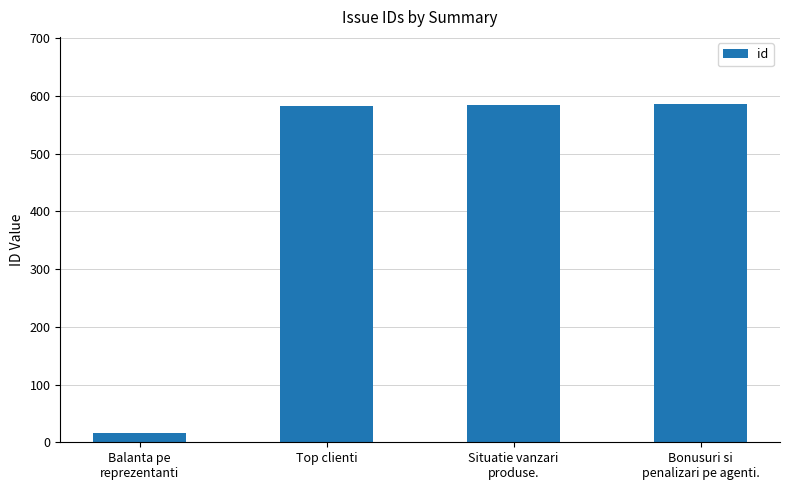

Approximately how many times larger is the value at Situatie vanzari
produse. compared to Bonusuri si
penalizari pe agenti.?

1.0